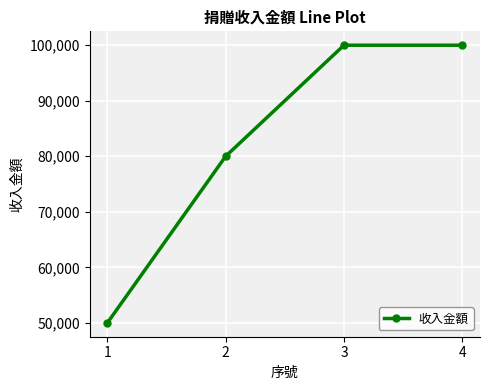

What is the sum of the values at 3 and 4?

200000